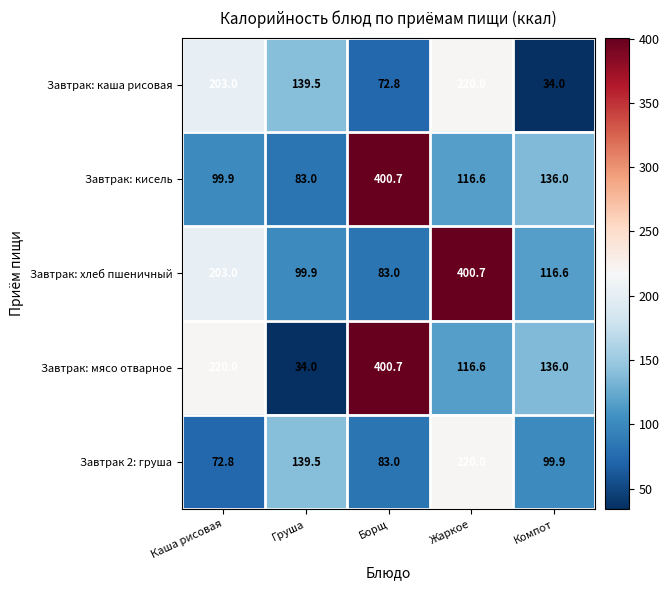

Which series changed the most between Каша рисовая and Компот?

Завтрак: каша рисовая